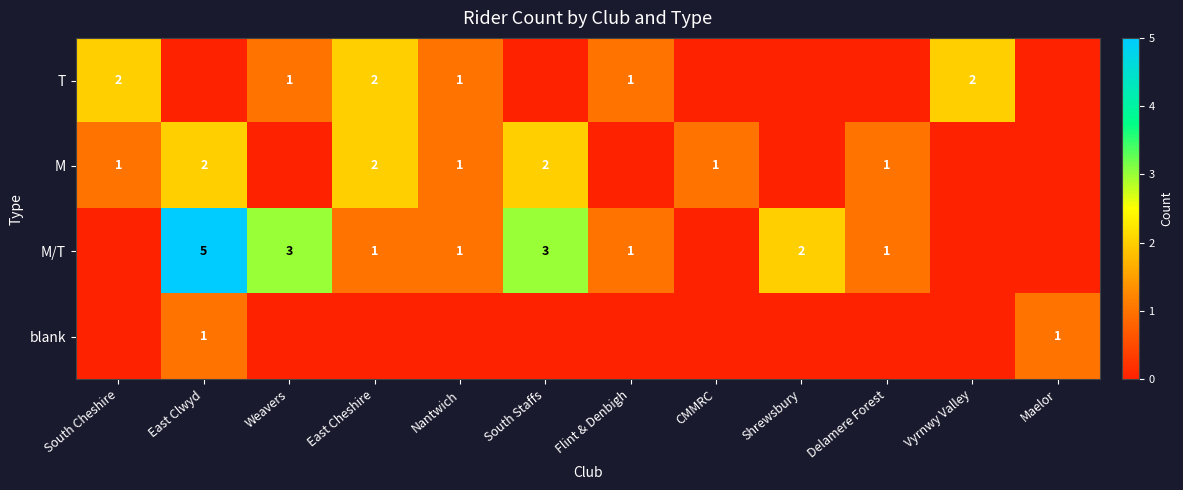

True or false: M/T has a value of 3 at Shrewsbury.

False